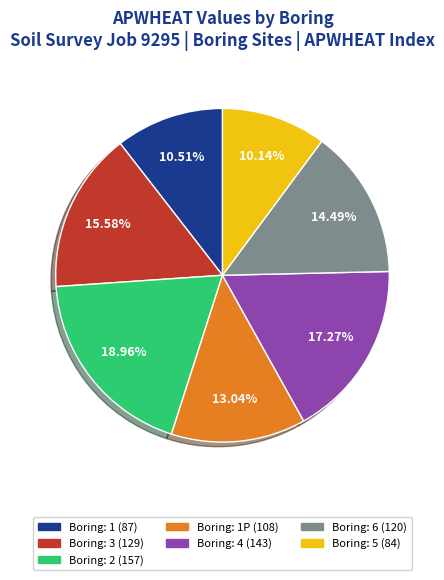

Is there a majority slice in this chart?

No